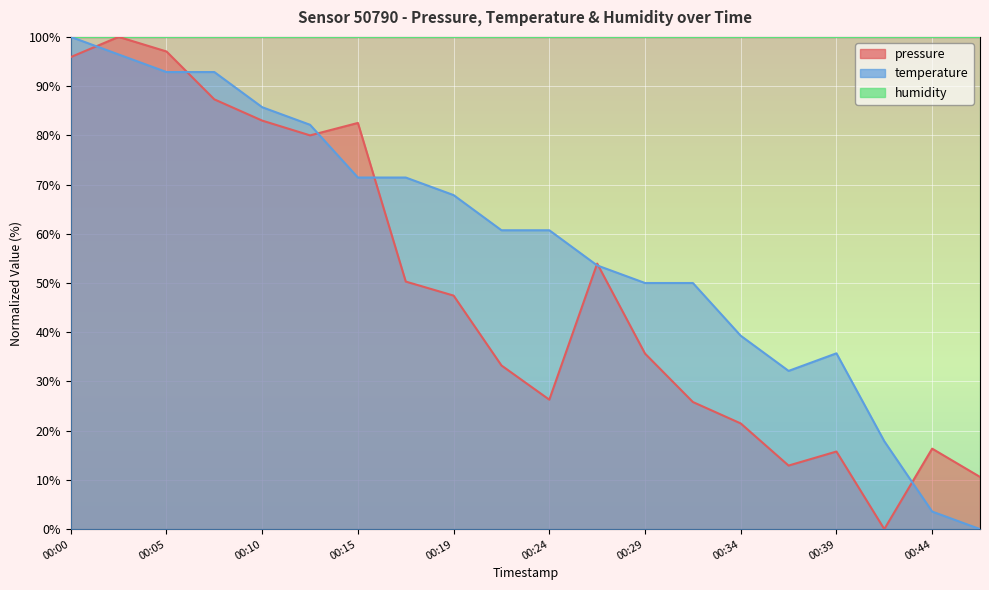

What is the difference between the maximum and minimum values in the temperature series?

100.0